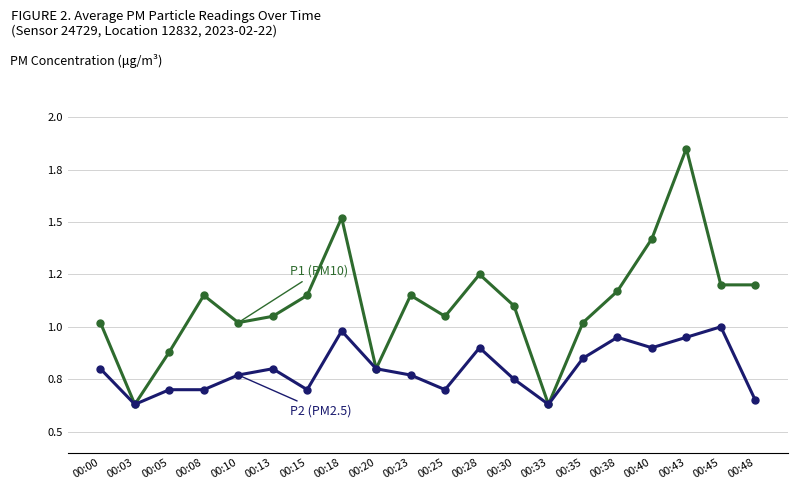

Is this an area chart (filled region under the line)?

No